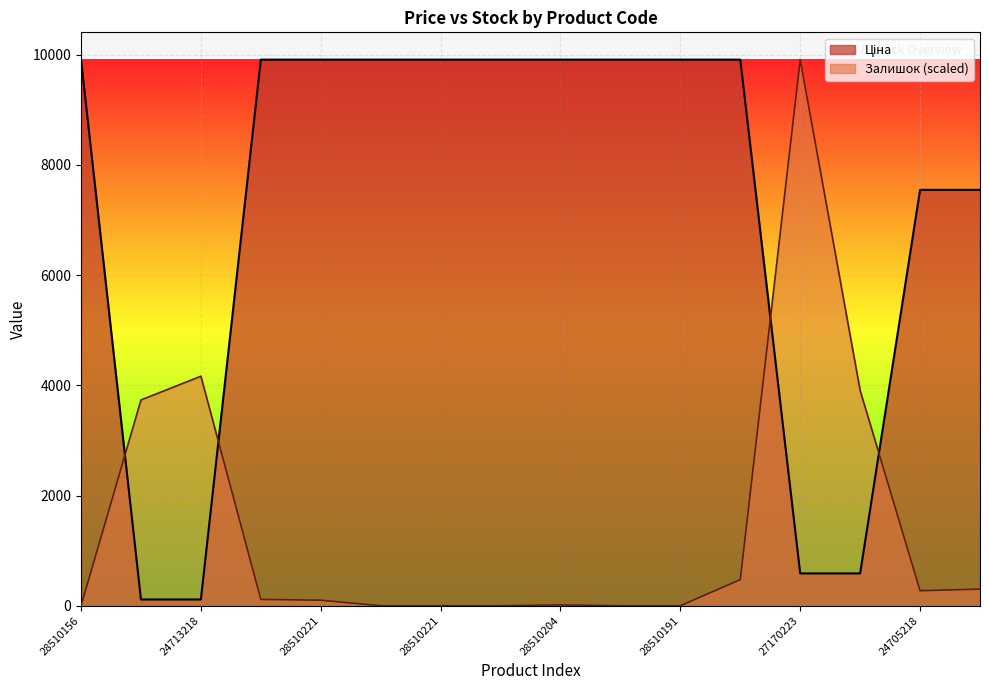

Which has a higher value, 285101916 or 247052181?

285101916